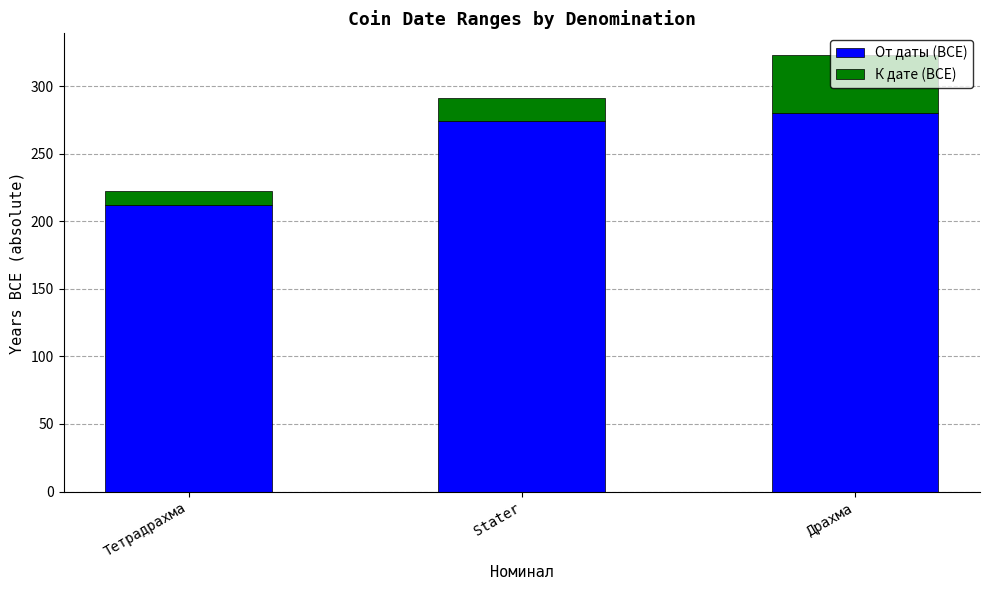

Read the От даты (BCE) value at Тетрадрахма.

212.2